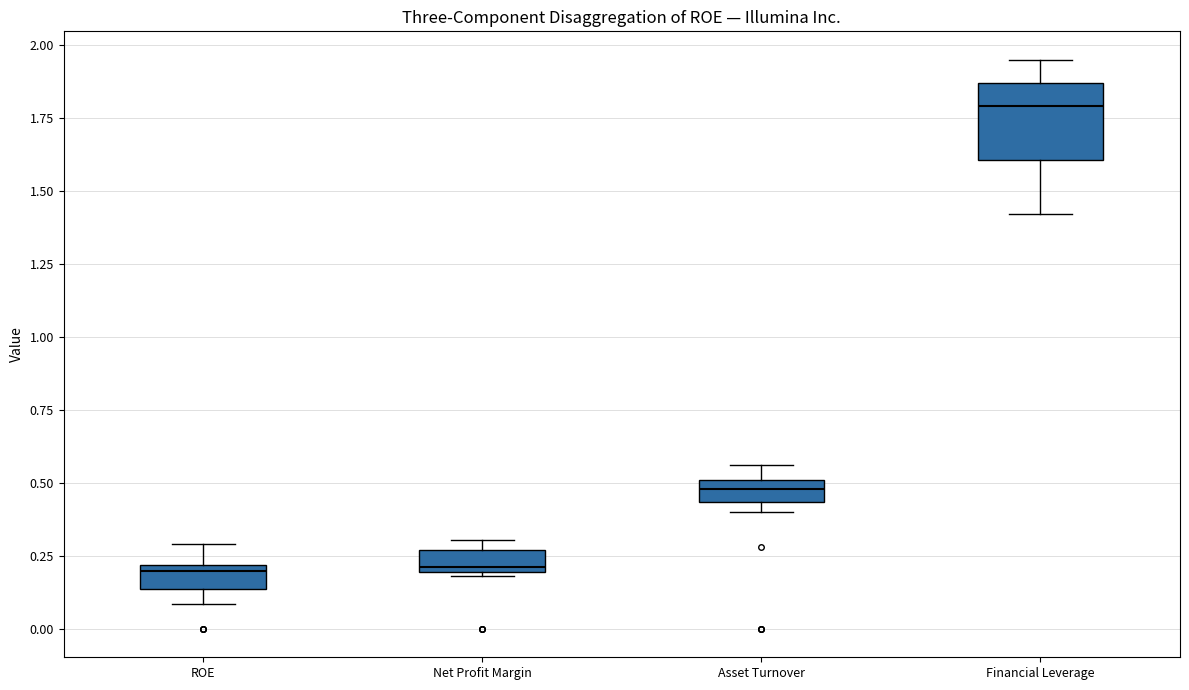

Reading left to right, read every box against the y-axis: the position of its median line, the range the box covers, and the ends of its whiskers. The values are not printed on the chart, so give them approximately, as read against the axis.

ROE: median 0.20 (just below the box's upper edge), box 0.15 to 0.20, whiskers 0.10 to 0.30
Net Profit Margin: median 0.20 (just above the box's lower edge), box 0.20 to 0.25, whiskers 0.20 to 0.30
Asset Turnover: median 0.50 (inside the box), box 0.45 to 0.50, whiskers 0.40 to 0.55
Financial Leverage: median 1.80, box 1.60 to 1.85, whiskers 1.40 to 1.95